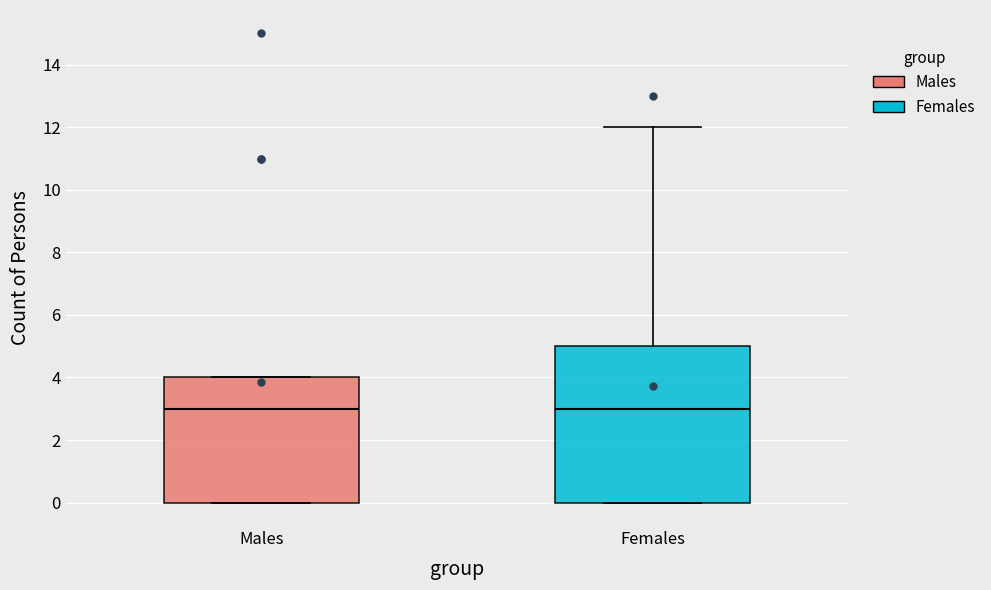

Reading left to right, transcribe this box plot: for each box, give where its median line is, the range the box spans, and where its two whiskers end, as read against the y-axis. The values are not printed on the chart, so give them approximately, as read against the axis.

Males: median 3, box 0 to 4, whiskers 0 to 4
Females: median 3, box 0 to 5, whiskers 0 to 12